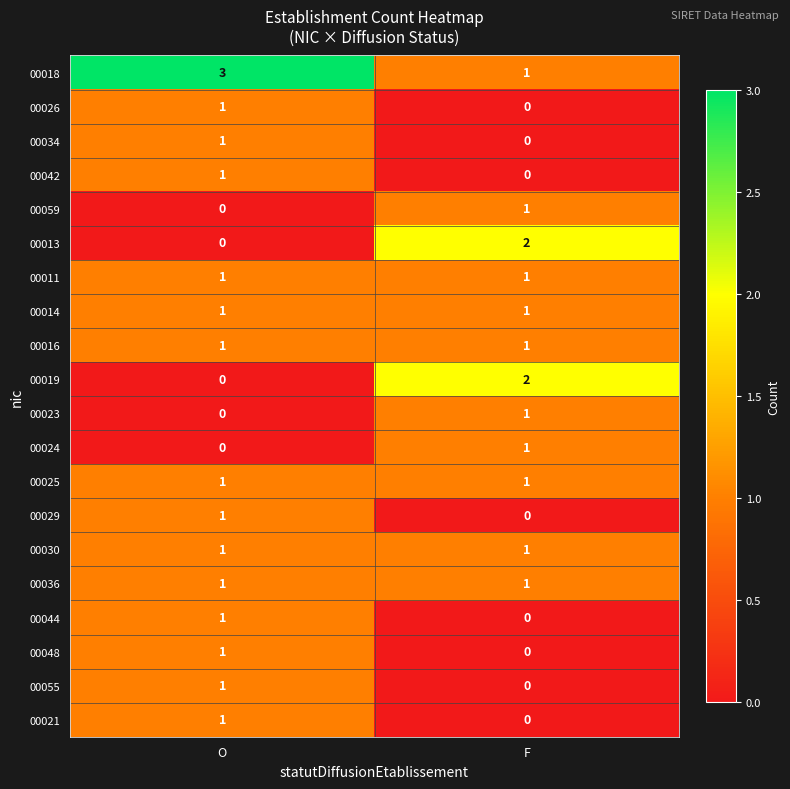

Rank the categories by 00034 value from highest to lowest.

O, F